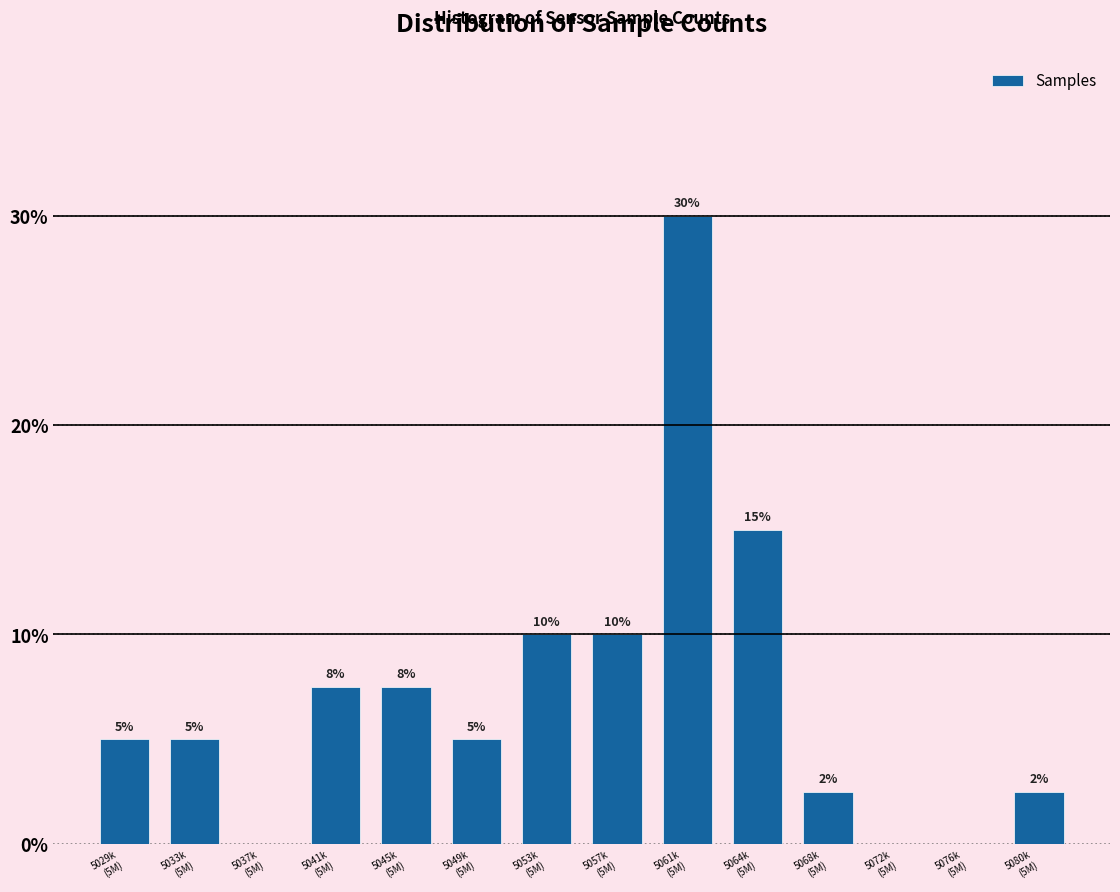

What is the sum of all values?

100.0